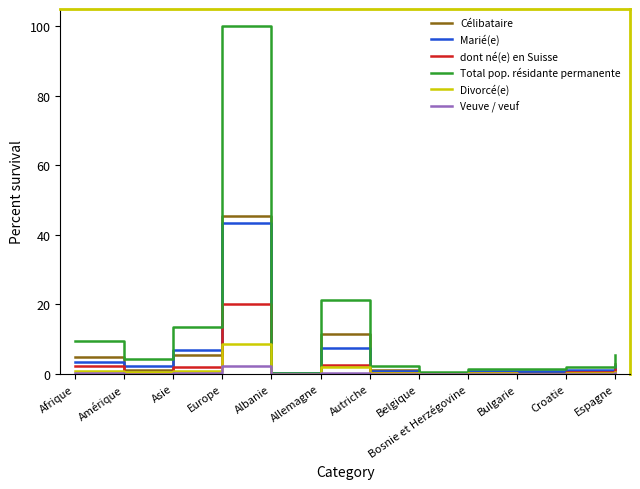

What position from the left is Europe?

4